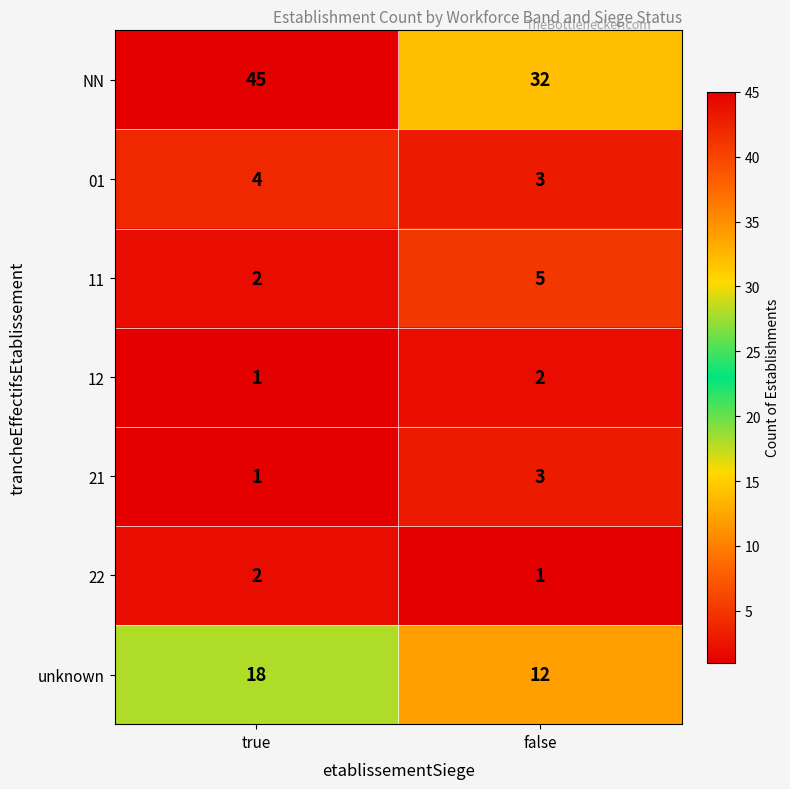

Which series has the widest spread of values?

NN